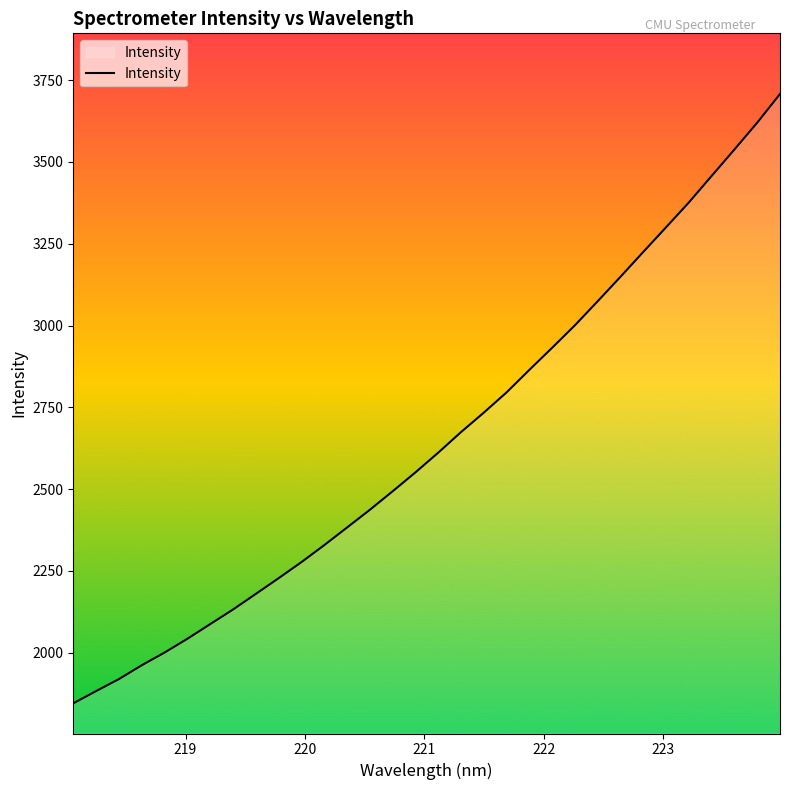

What is the minimum value shown in the chart?

1845.2